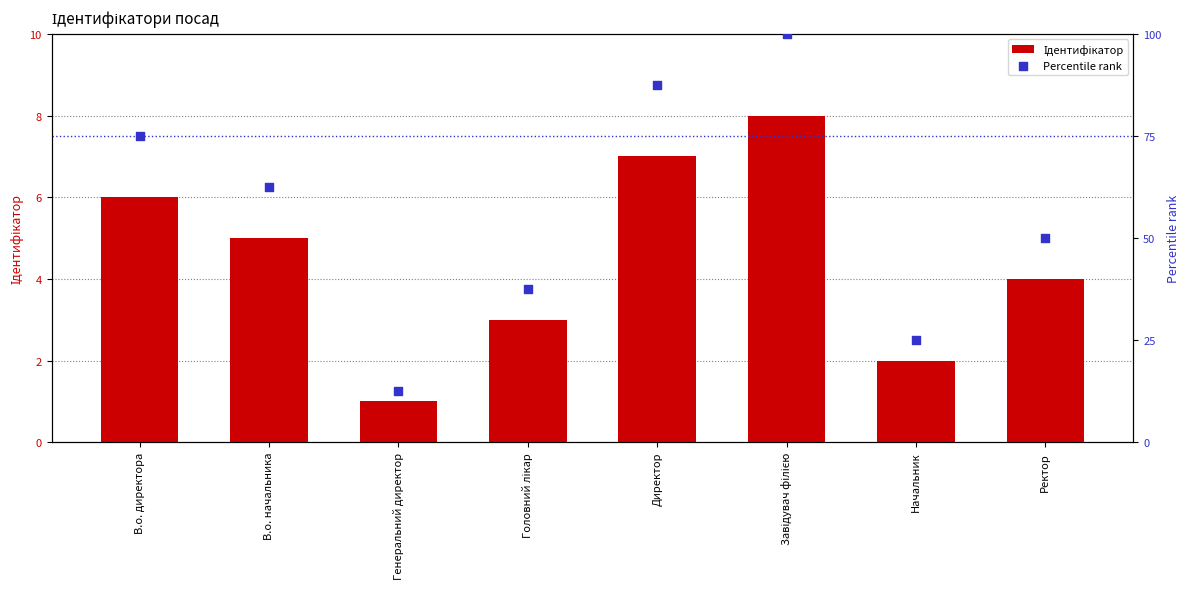

At which category is the sum across all series the highest?

Завідувач філією